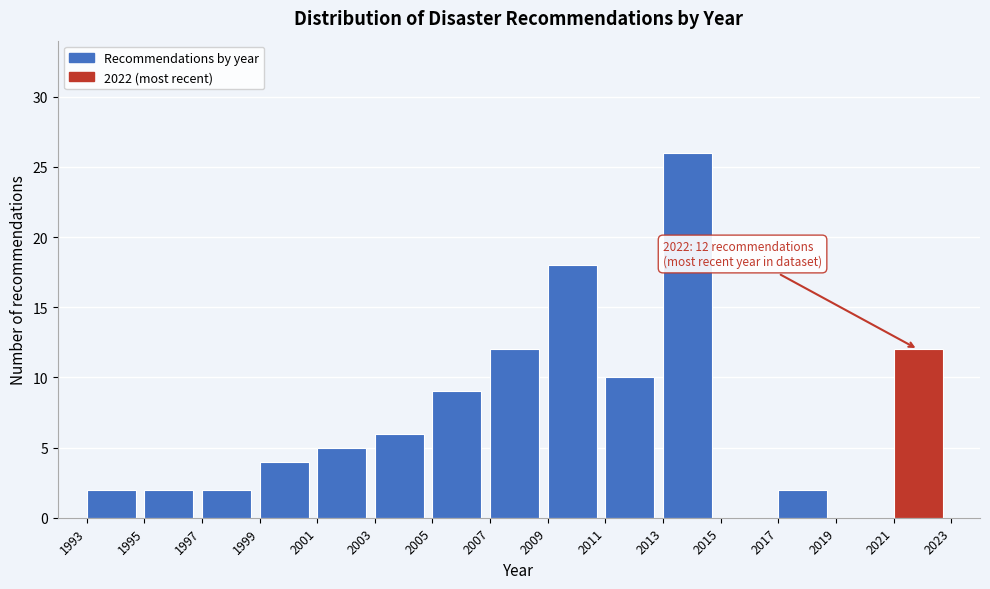

Which range on the x-axis has the tallest bar?

2013 to 2015